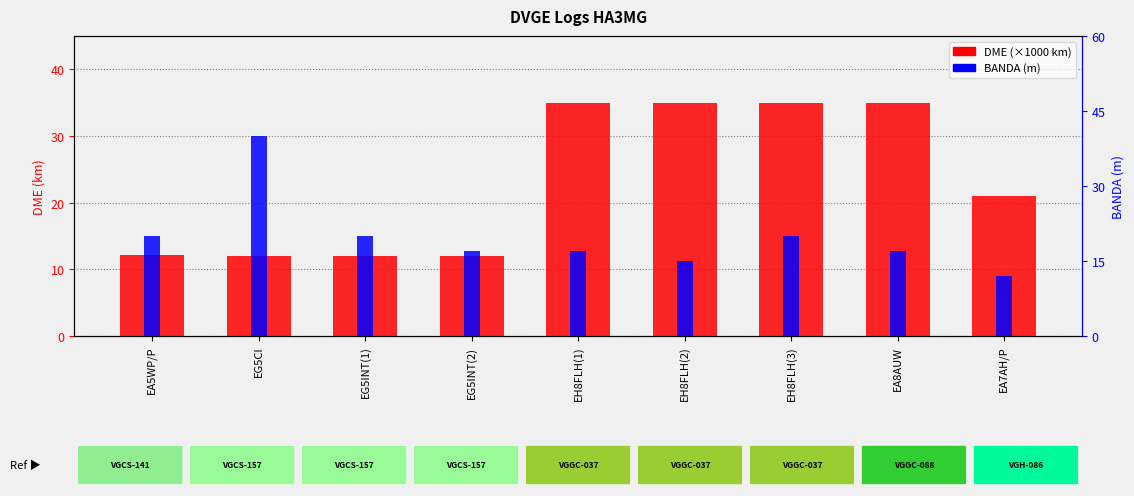

At which category does the chart reach its peak across all series?

EG5CI